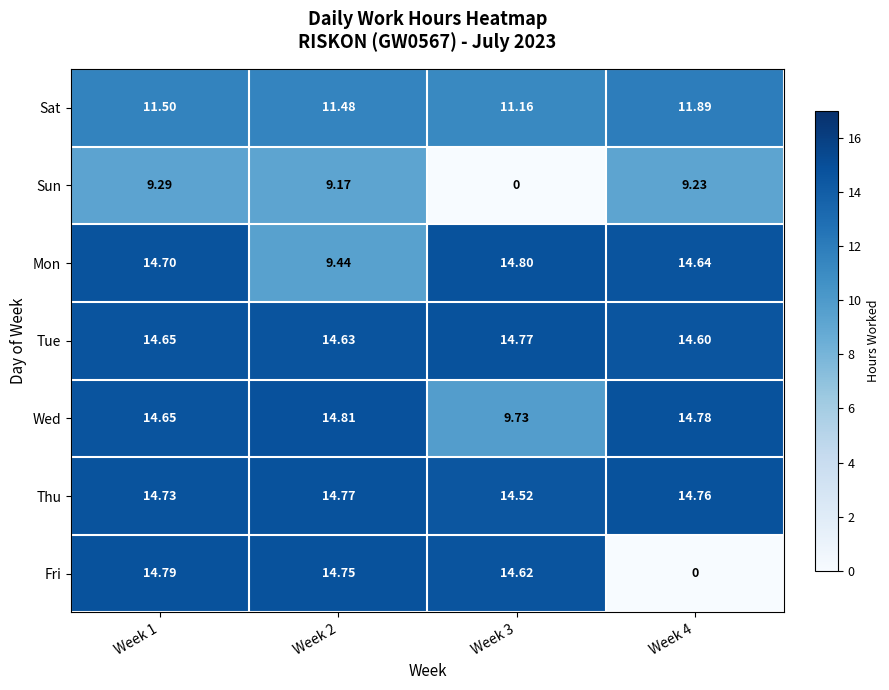

Is the value of Fri at Week 3 greater than the value of Thu at Week 3?

Yes